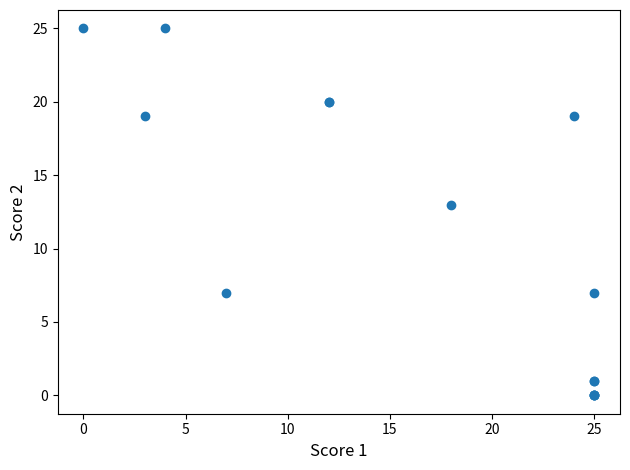

What Y value in the scatter plot is closest to 12?

13